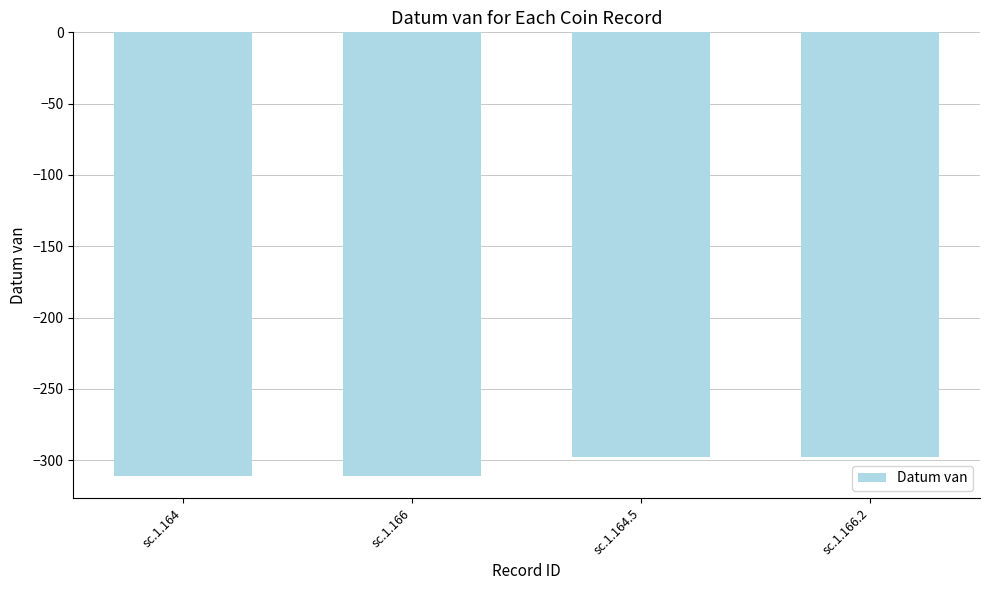

The value at sc.1.164 is -96. True or false?

False